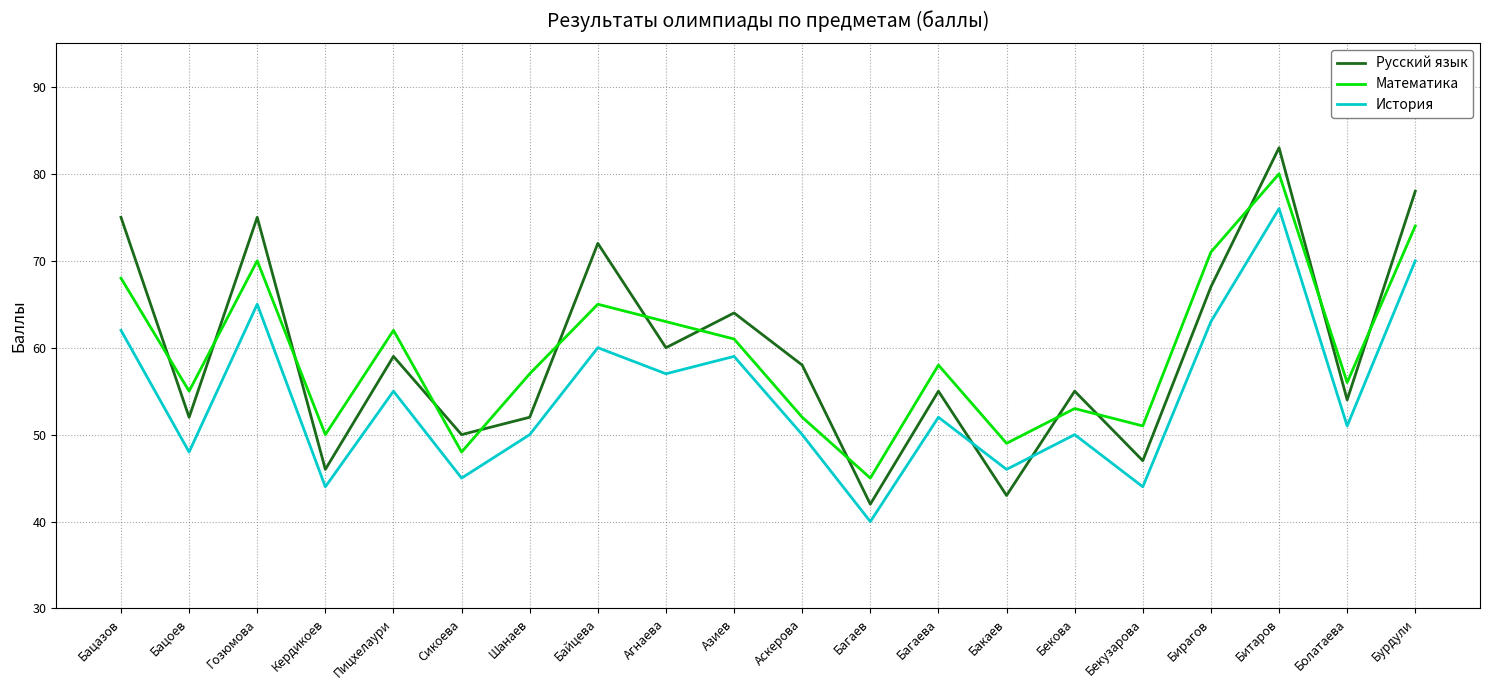

Which series has the widest spread of values?

Русский язык